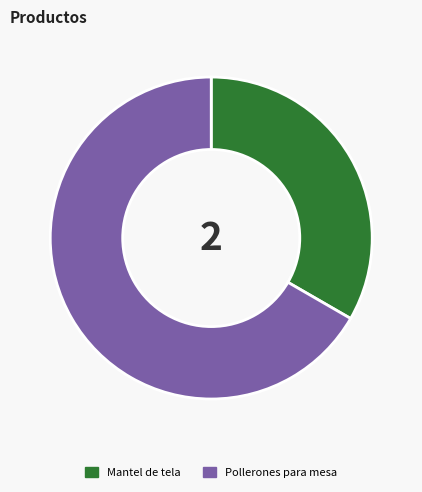

What is the smallest slice in the pie chart?

Mantel de tela